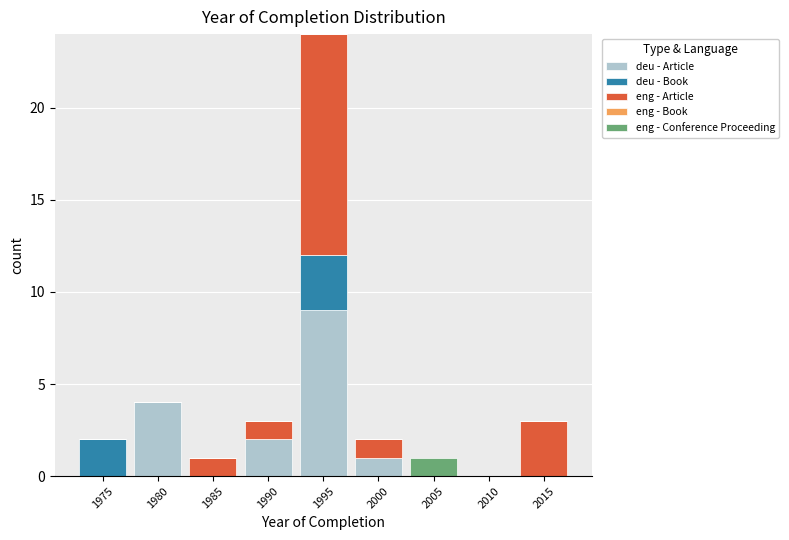

Which category has the highest value in the deu - Article series?

1995